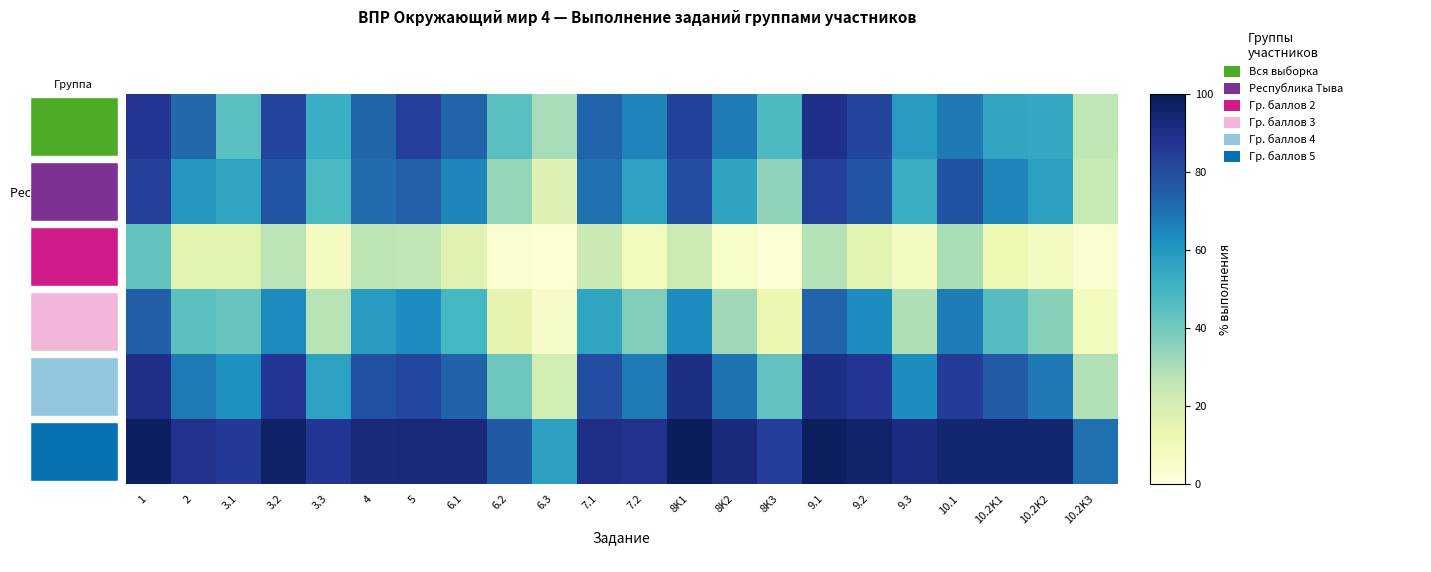

What is the difference between the maximum and minimum values in the Гр. баллов 3 series?

69.4